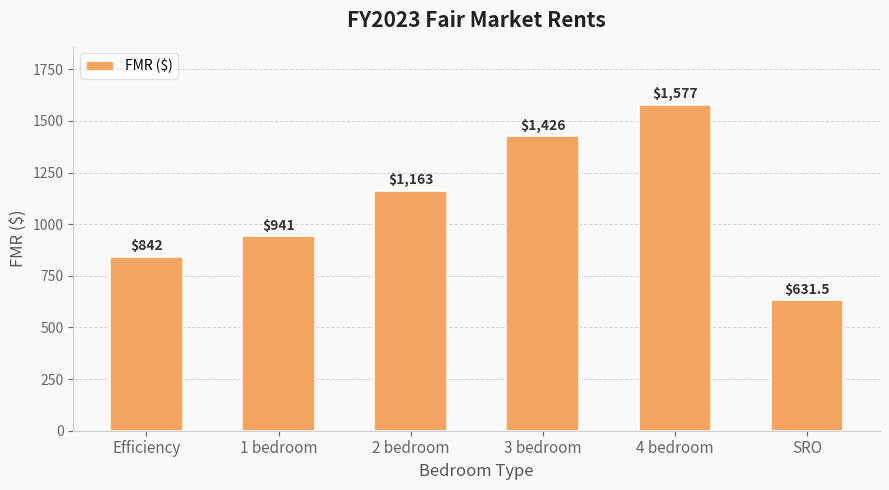

Which category has the highest value across all series?

4 bedroom